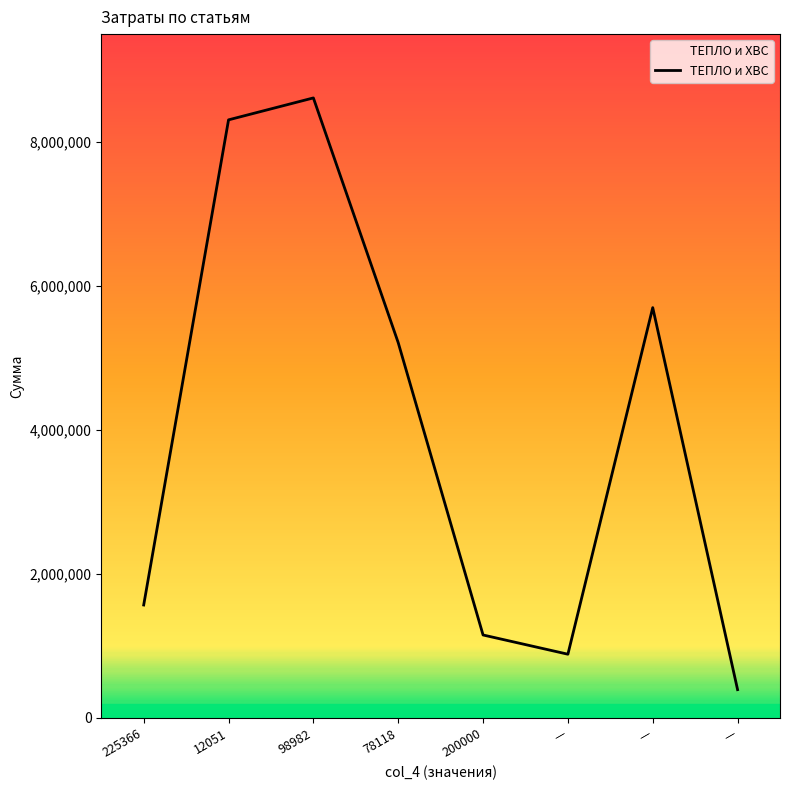

Approximately how many times larger is the value at 78118 compared to —?

0.9